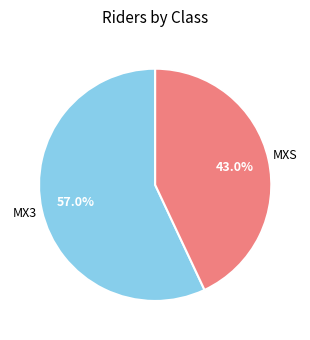

The MX3 slice represents 63% of the pie. True or false?

False